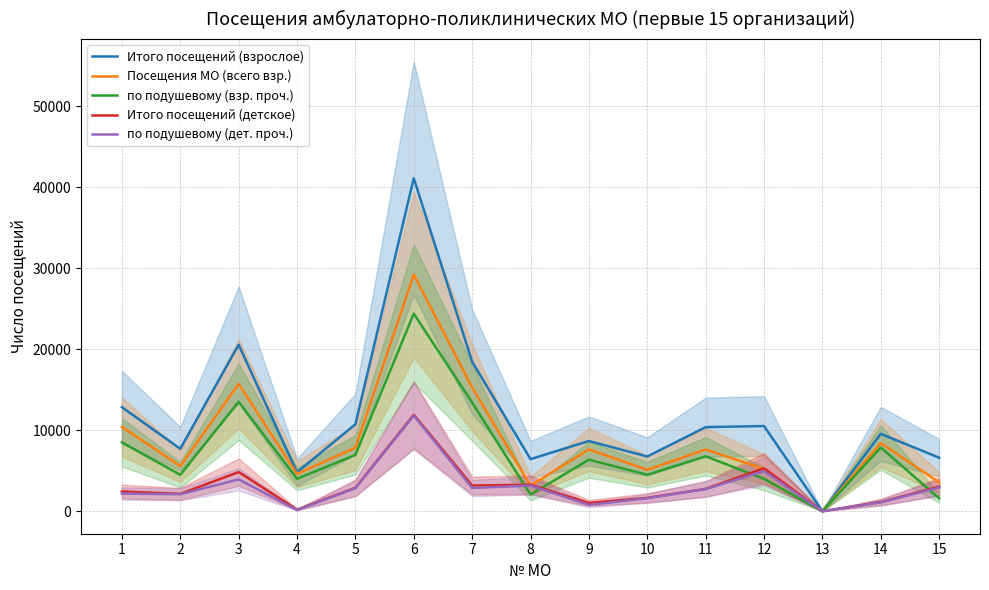

True or false: Итого посещений (взрослое) and по подушевому (взр. проч.) intersect in this chart.

False